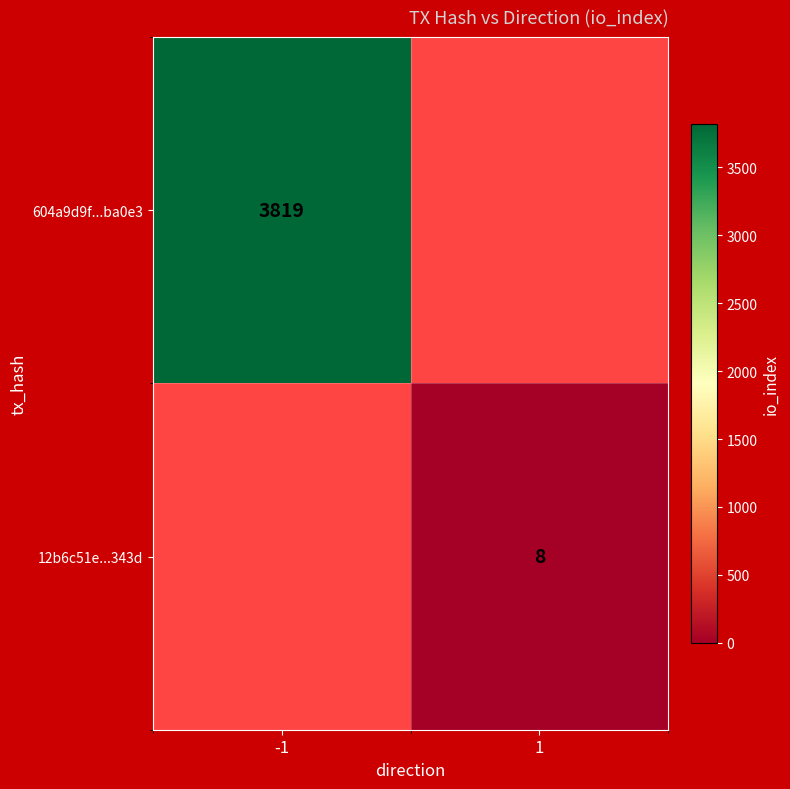

The 12b6c51e...343d series shows 4 at 1. True or false?

False